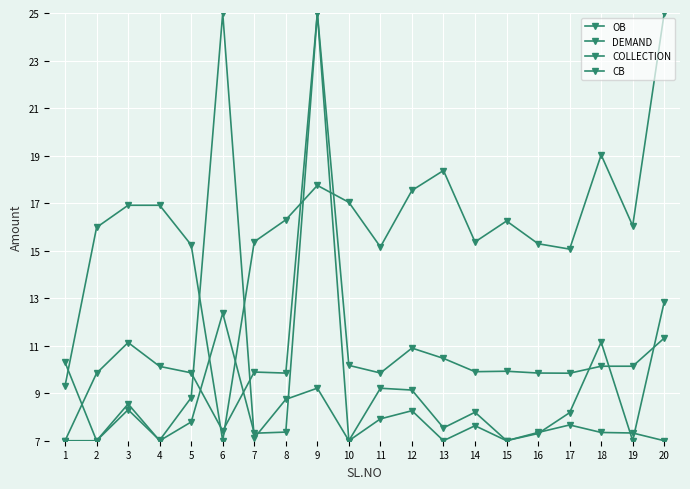

Which series ends up on top after the final intersection of COLLECTION and CB?

CB